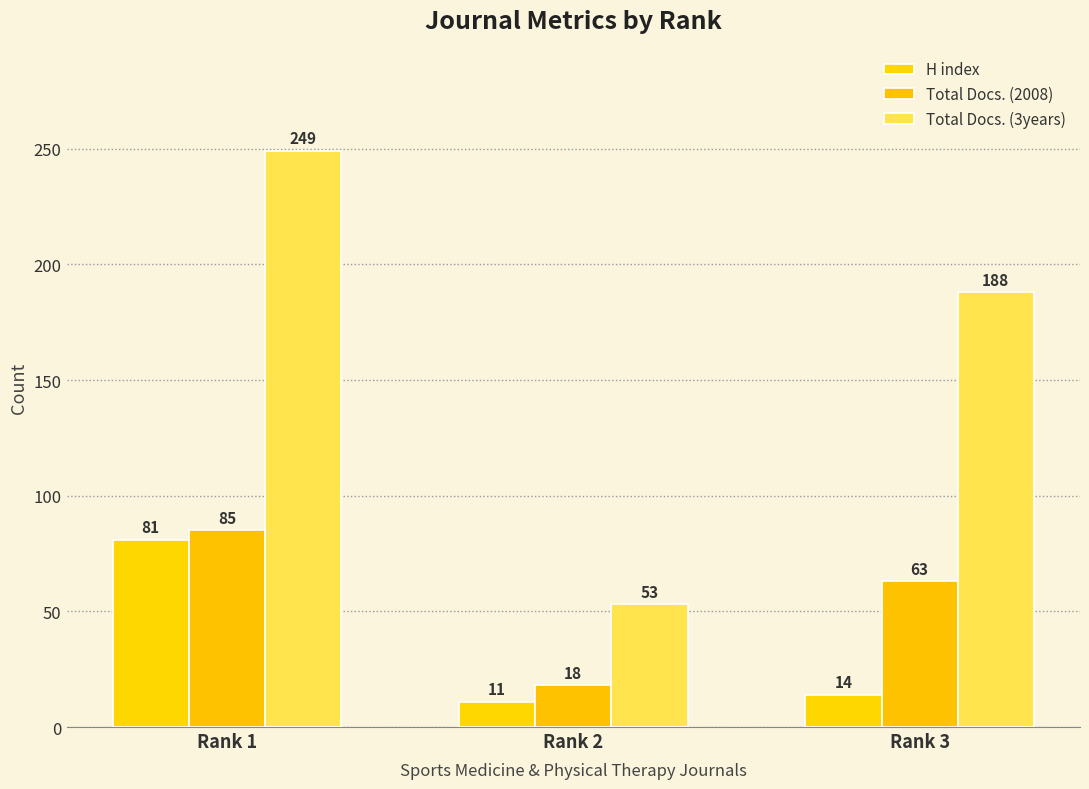

Which series has the widest spread of values?

Total Docs. (3years)